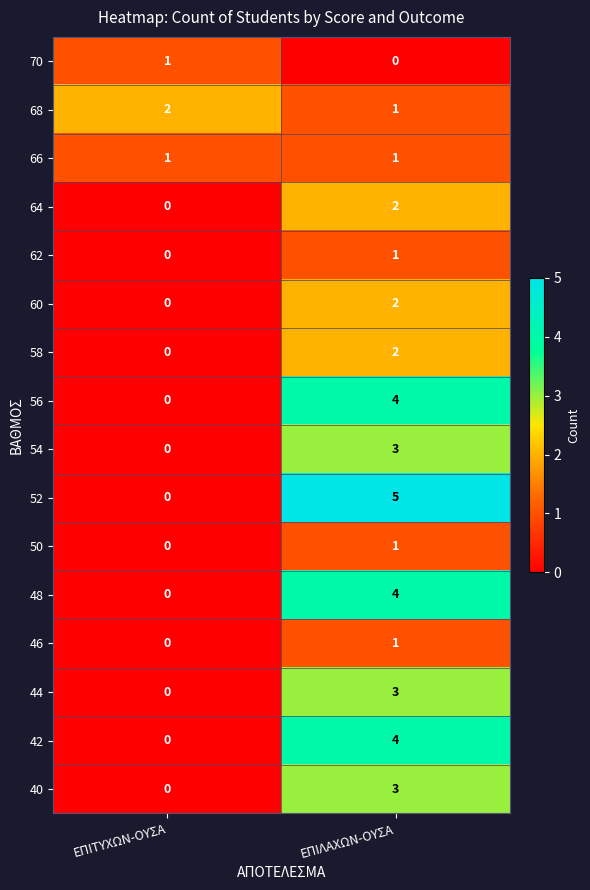

Which series changed the most between ΕΠΙΤΥΧΩΝ-ΟΥΣΑ and ΕΠΙΛΑΧΩΝ-ΟΥΣΑ?

52